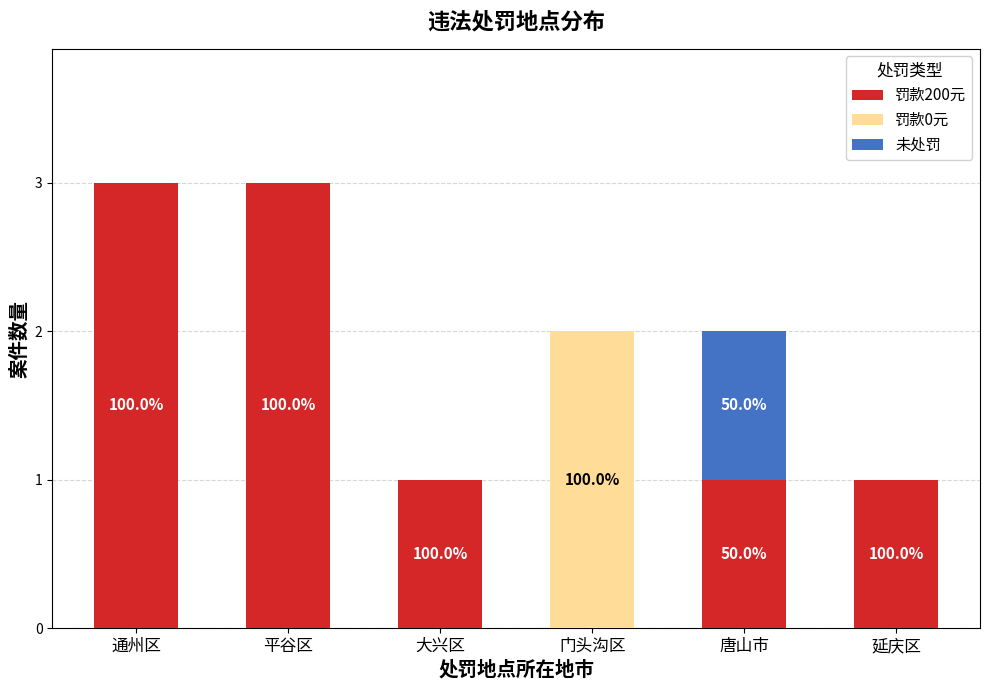

What is the total value across all series at 平谷区?

3